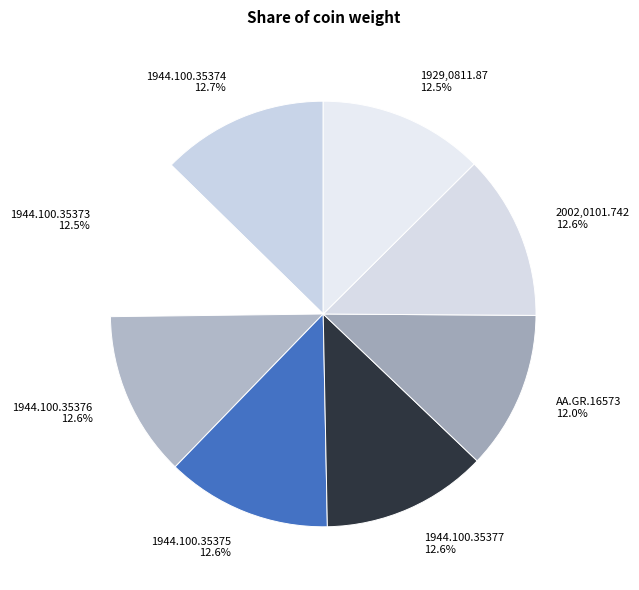

Is there a majority slice in this chart?

No